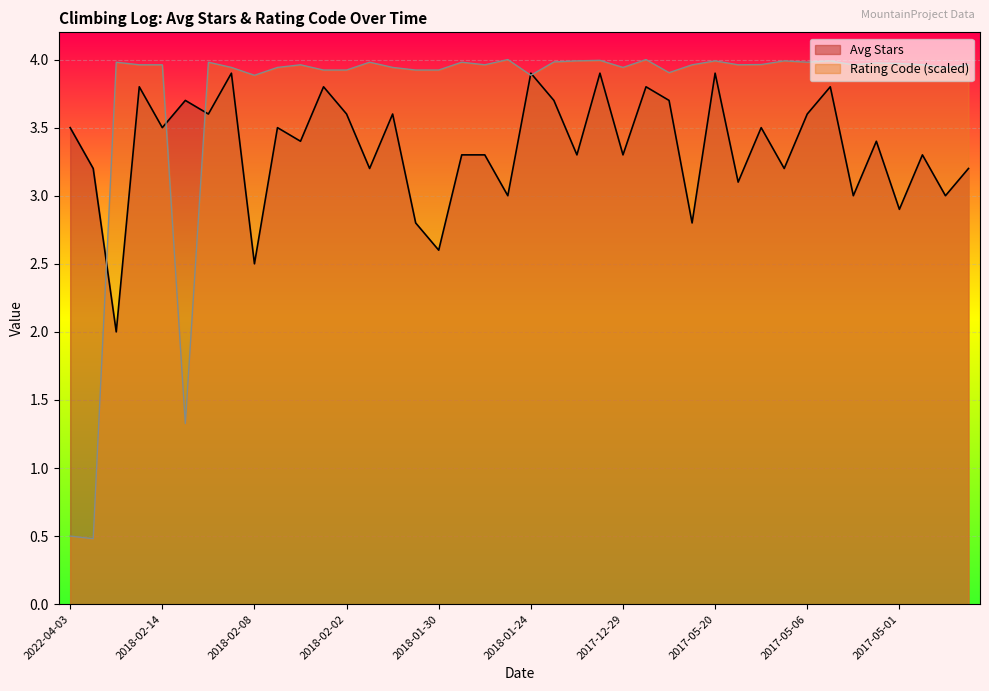

At which label does Avg Stars reach its peak?

2018-02-11